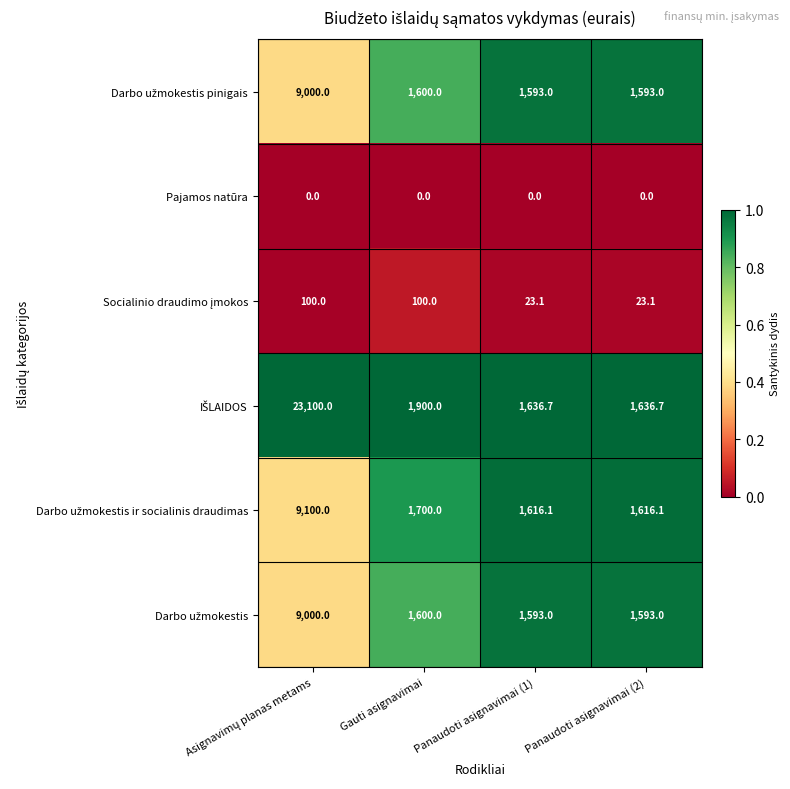

What is the spread (max minus min) of values at Panaudoti asignavimai (1)?

1636.7